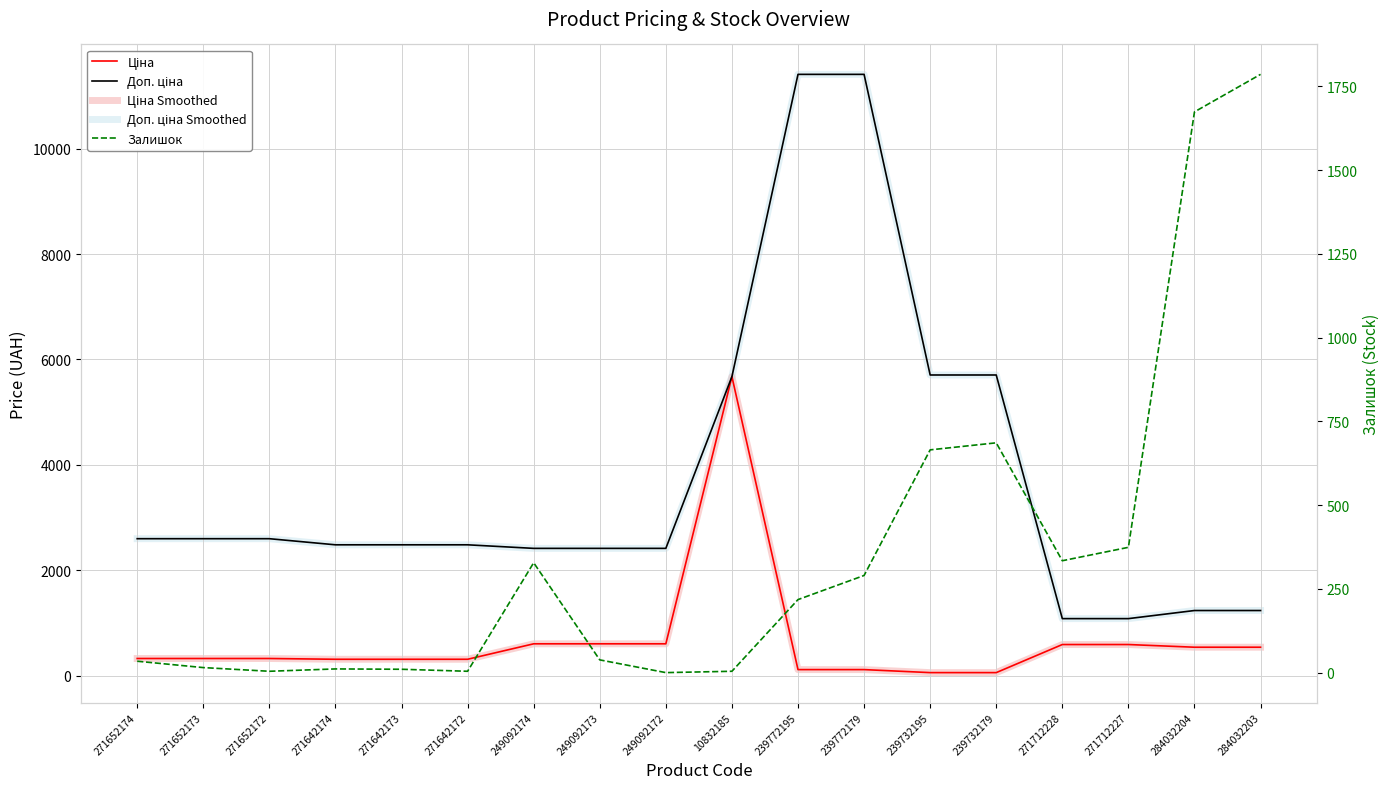

At which category is the sum across all series the highest?

239772179